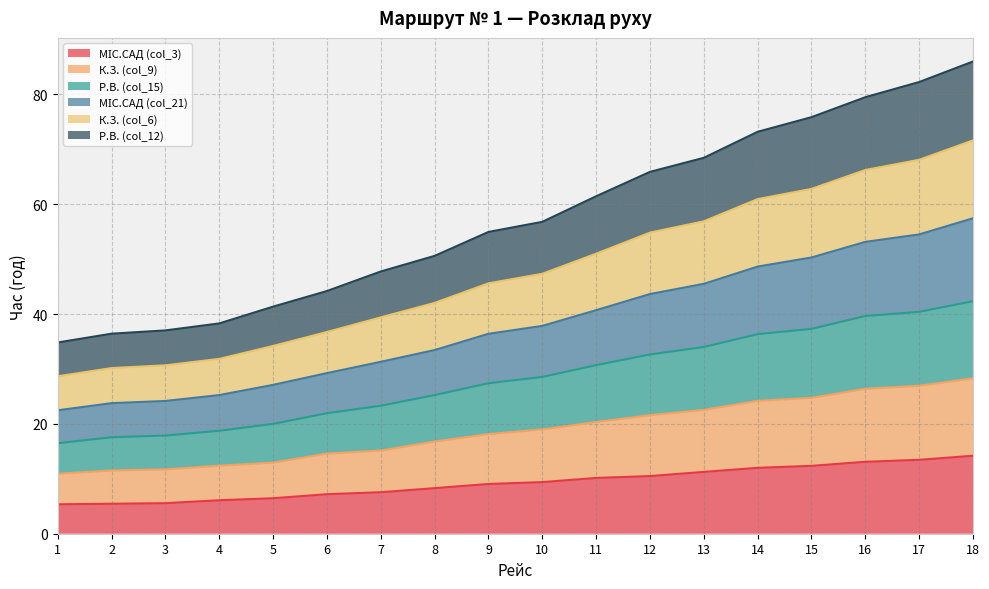

What is the average value of the МІС.САД (col_3) series?

9.3